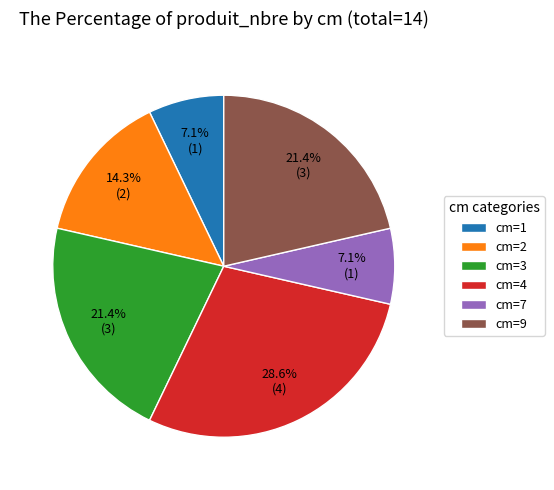

Is cm=9 the majority of the pie?

No